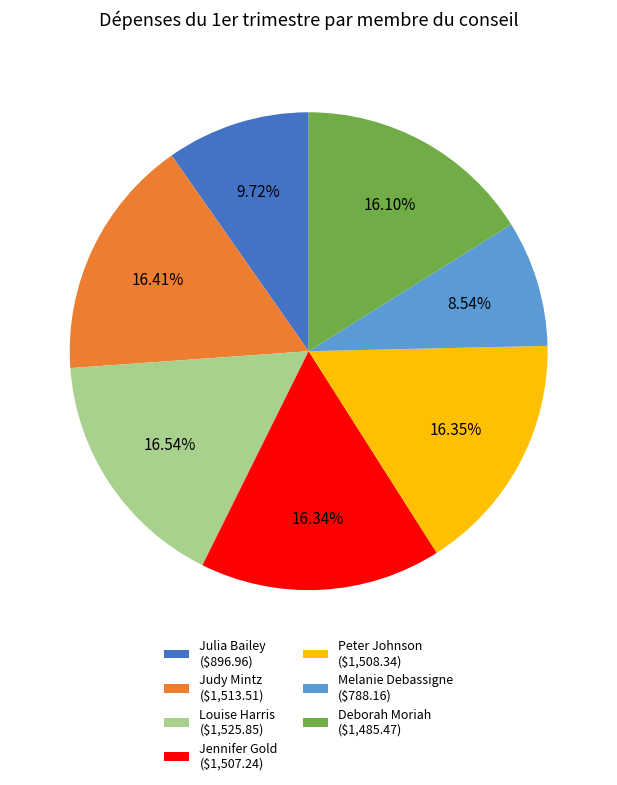

To the nearest percent, what portion does Melanie Debassigne represent?

9%